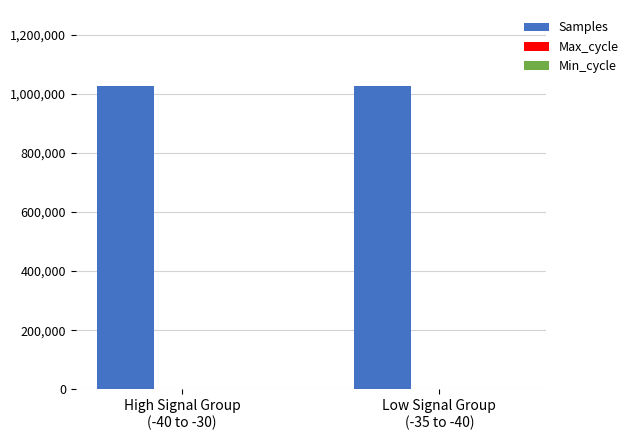

Which series has the largest total across all categories?

Samples